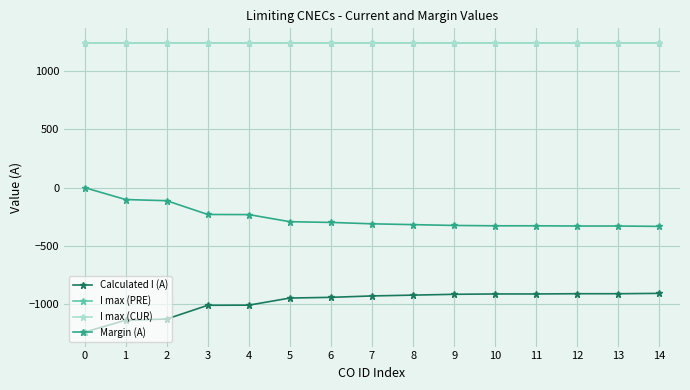

Does the chart have visible grid lines?

Yes